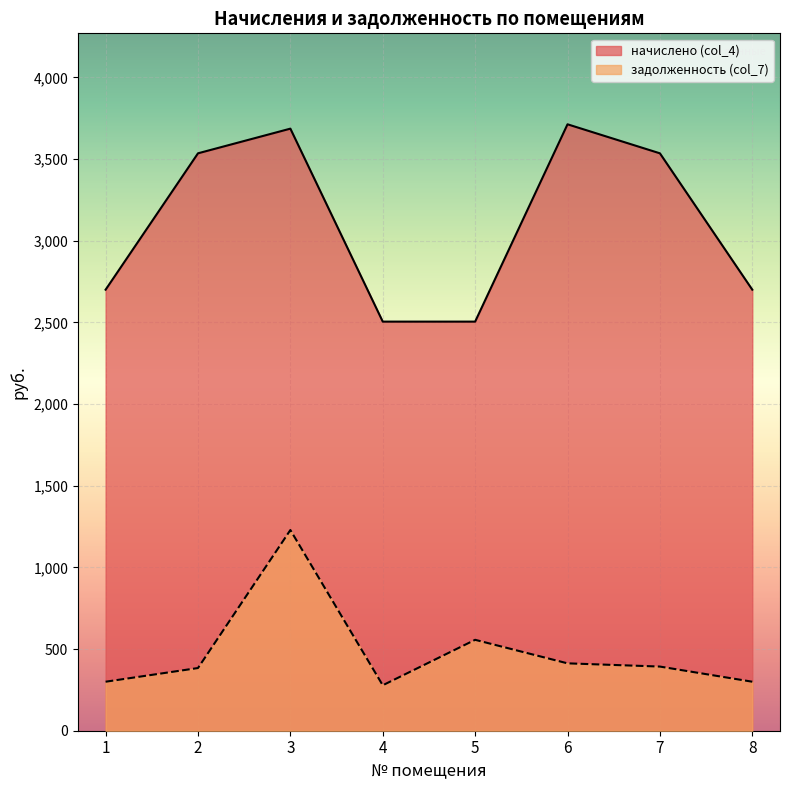

Count the number of data series in this chart.

2